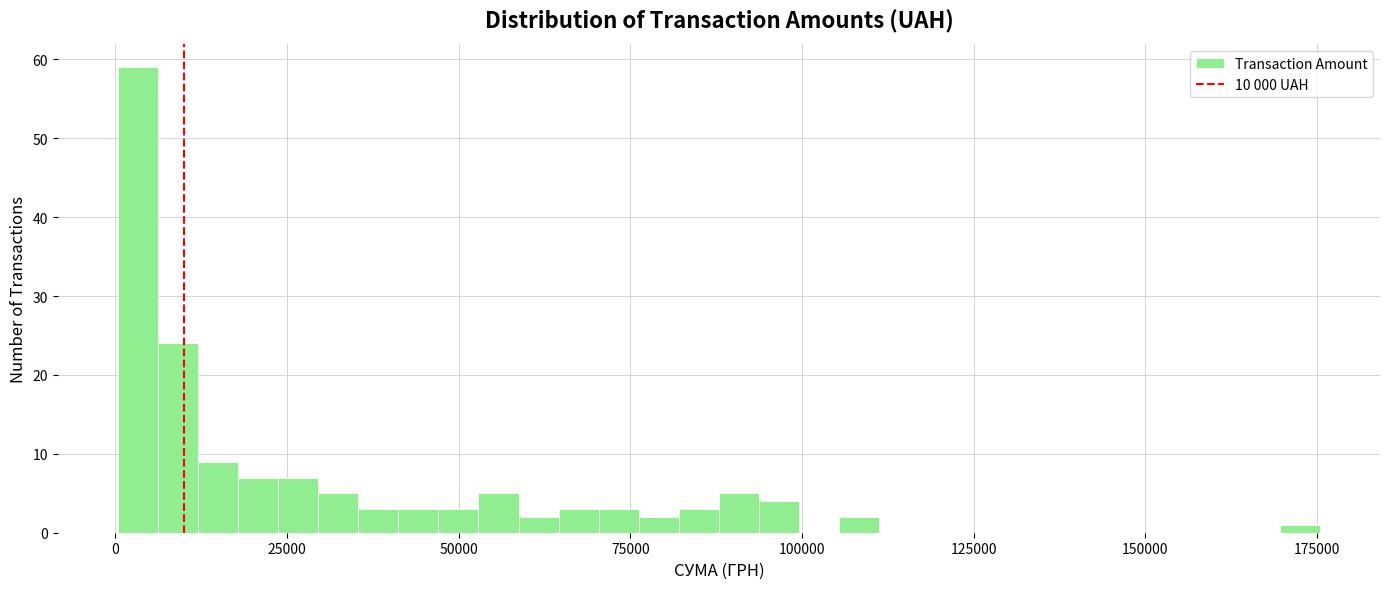

Around what value on the x-axis is the tallest bar? Give the approximate position of its centre, as read against the axis.

5000